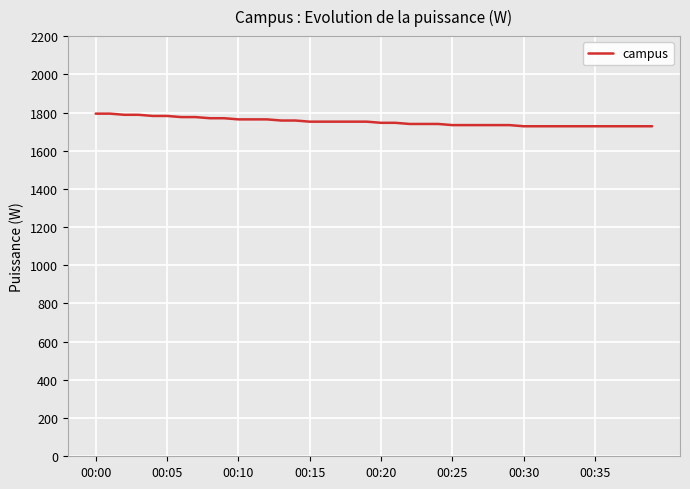

What is the greatest value displayed?

1794